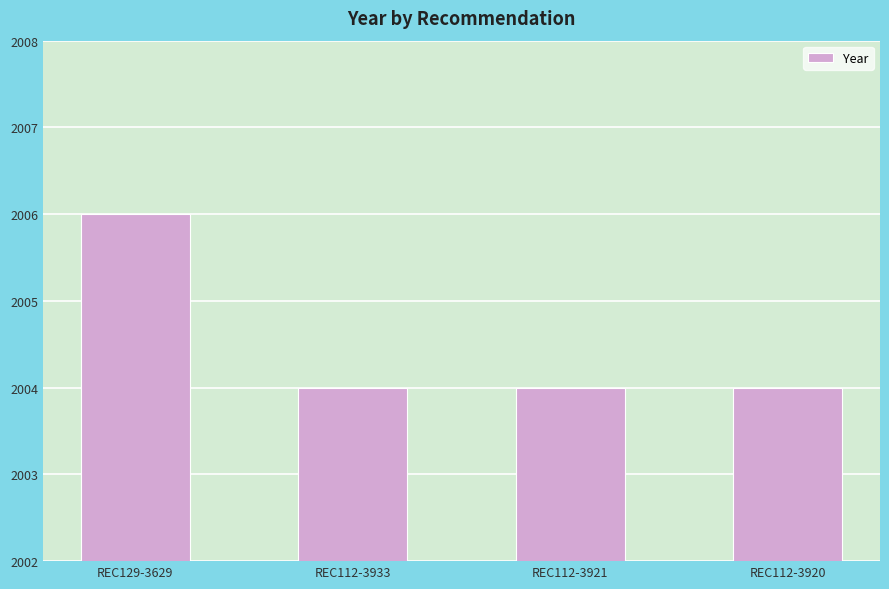

The chart shows a value of 2004 at REC112-3933. True or false?

True